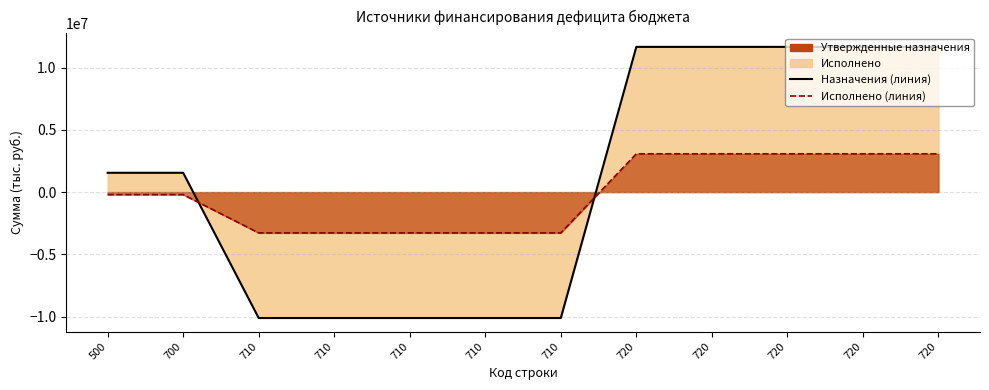

How many values in Исполнено are above zero?

5